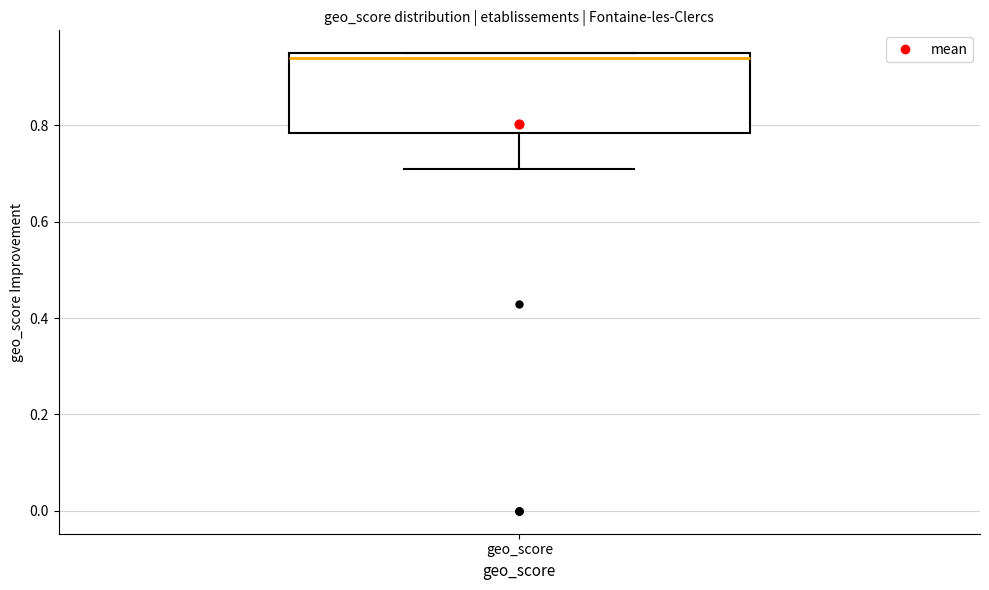

Where is the lower edge of the box for geo_score on the y-axis? The values are not printed on the chart, so give them approximately, as read against the axis.

0.78